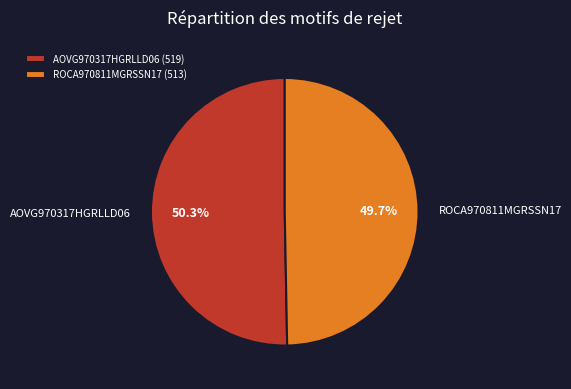

How much of the chart is everything except AOVG970317HGRLLD06?

49.7%